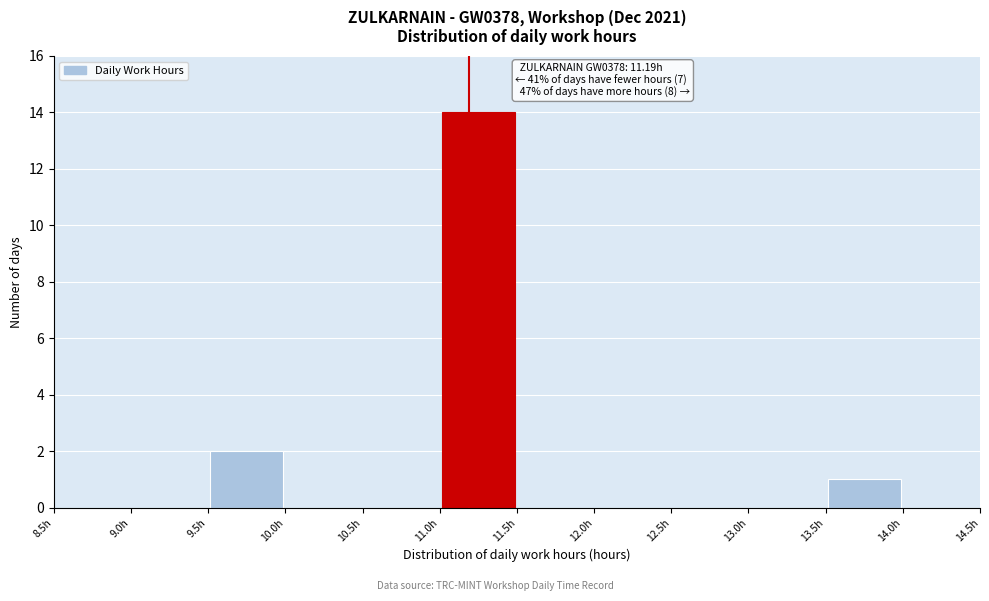

Which range on the x-axis has the tallest bar?

11.0 to 11.5